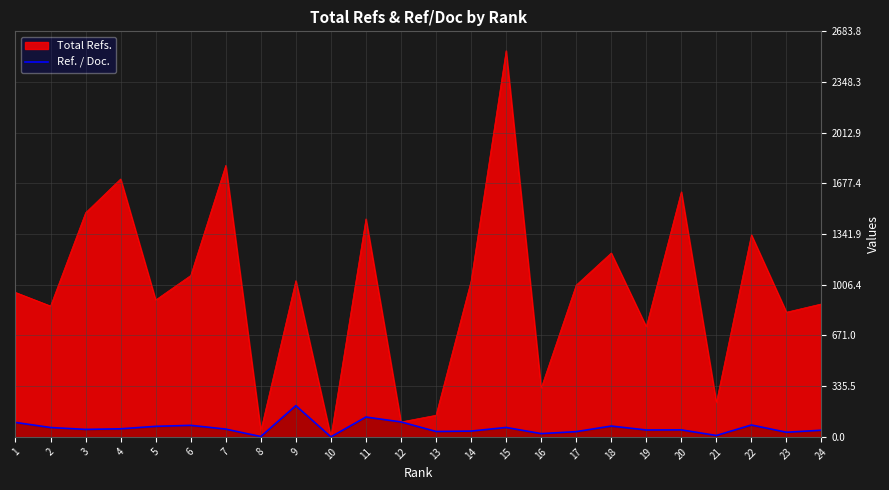

Reading left to right, extract all data points from this chart.

1=95.6	2=61.9	3=49.4	4=53.3	5=69.7	6=76.3	7=51.3	8=2.2	9=206.8	10=0.0	11=131.2	12=99.0	13=35.8	14=38.2	15=62.3	16=21.5	17=34.6	18=71.6	19=45.6	20=46.3	21=9.1	22=78.7	23=30.6	24=44.0